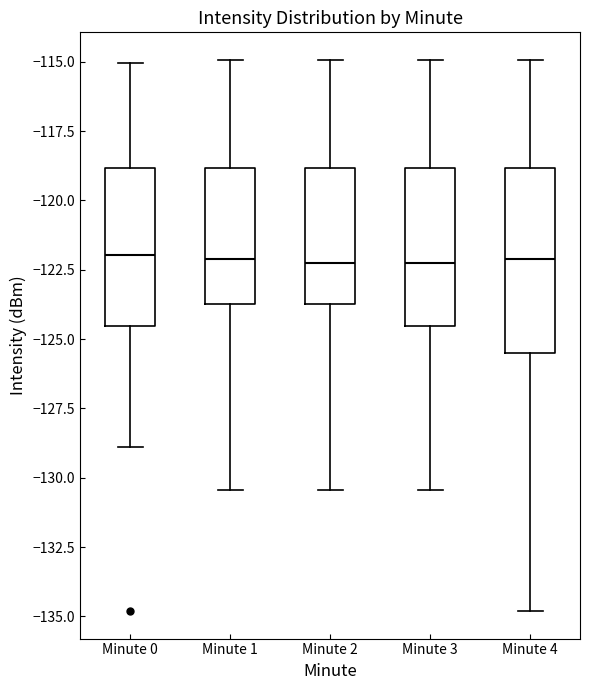

Reading left to right, transcribe this box plot: for each box, give where its median line is, the range the box spans, and where its two whiskers end, as read against the y-axis. The values are not printed on the chart, so give them approximately, as read against the axis.

Minute 0: median -122.0, box -124.5 to -119.0, whiskers -129.0 to -115.0
Minute 1: median -122.0, box -123.5 to -119.0, whiskers -130.5 to -115.0
Minute 2: median -122.0, box -123.5 to -119.0, whiskers -130.5 to -115.0
Minute 3: median -122.0, box -124.5 to -119.0, whiskers -130.5 to -115.0
Minute 4: median -122.0, box -125.5 to -119.0, whiskers -135.0 to -115.0